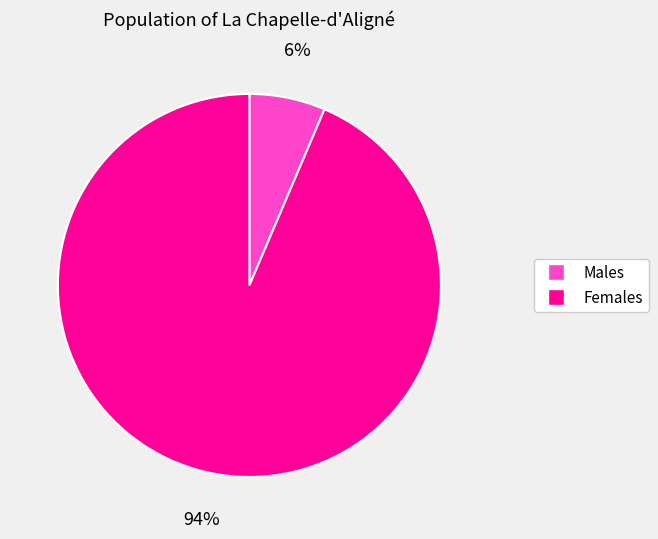

Is there a majority slice in this chart?

Yes